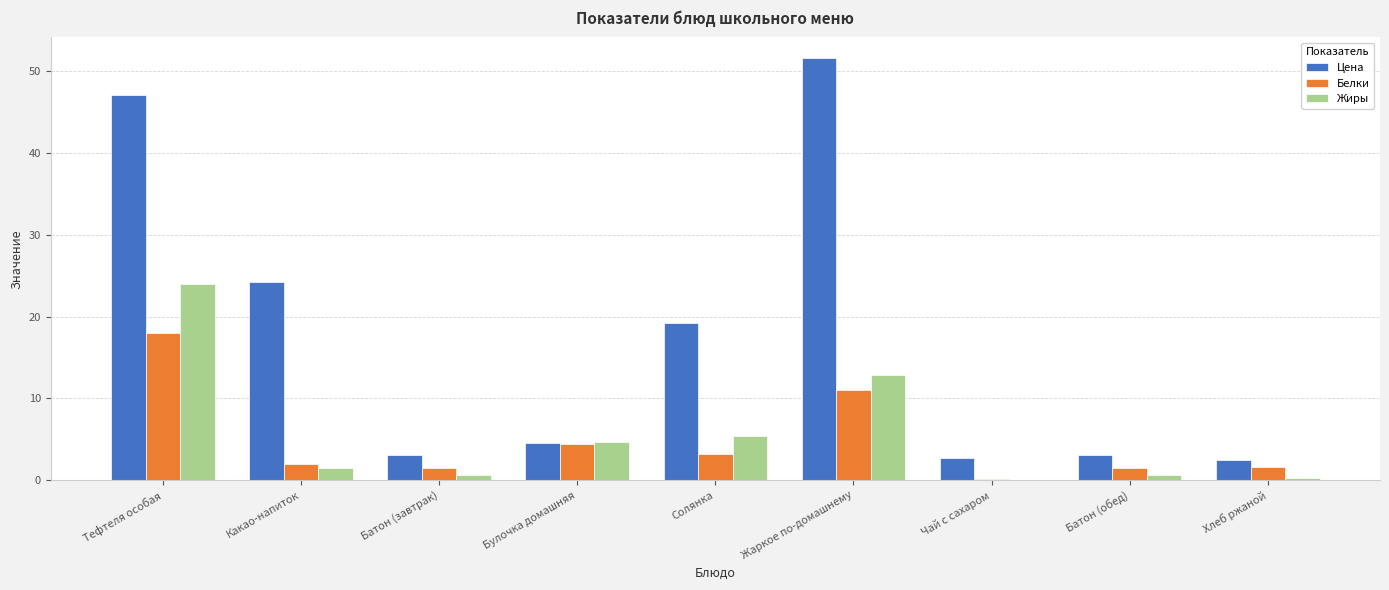

At which category is the sum across all series the highest?

Тефтеля особая